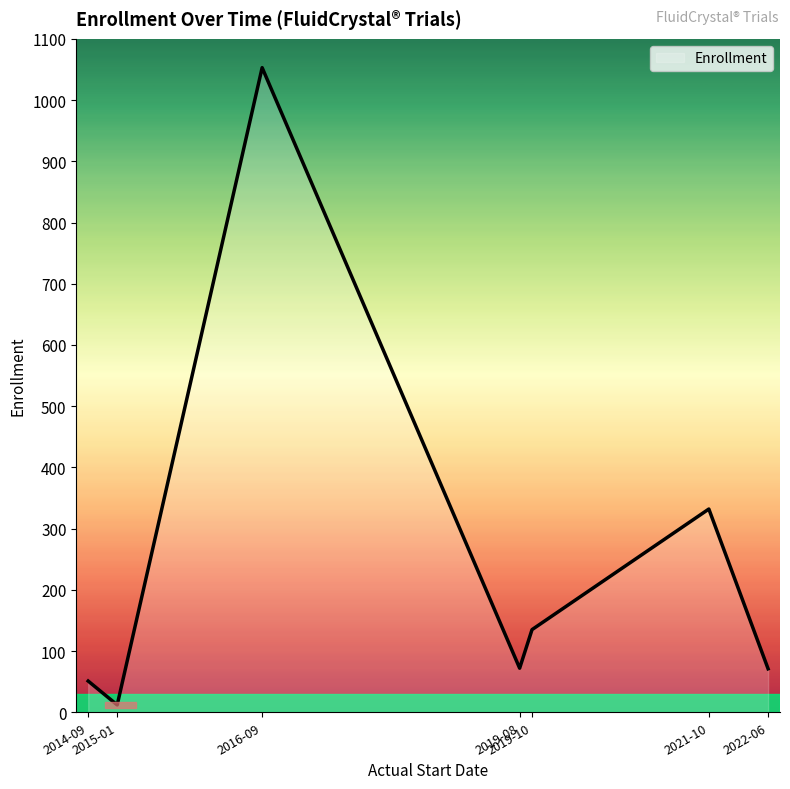

What is the difference between the second highest and second lowest values?

281